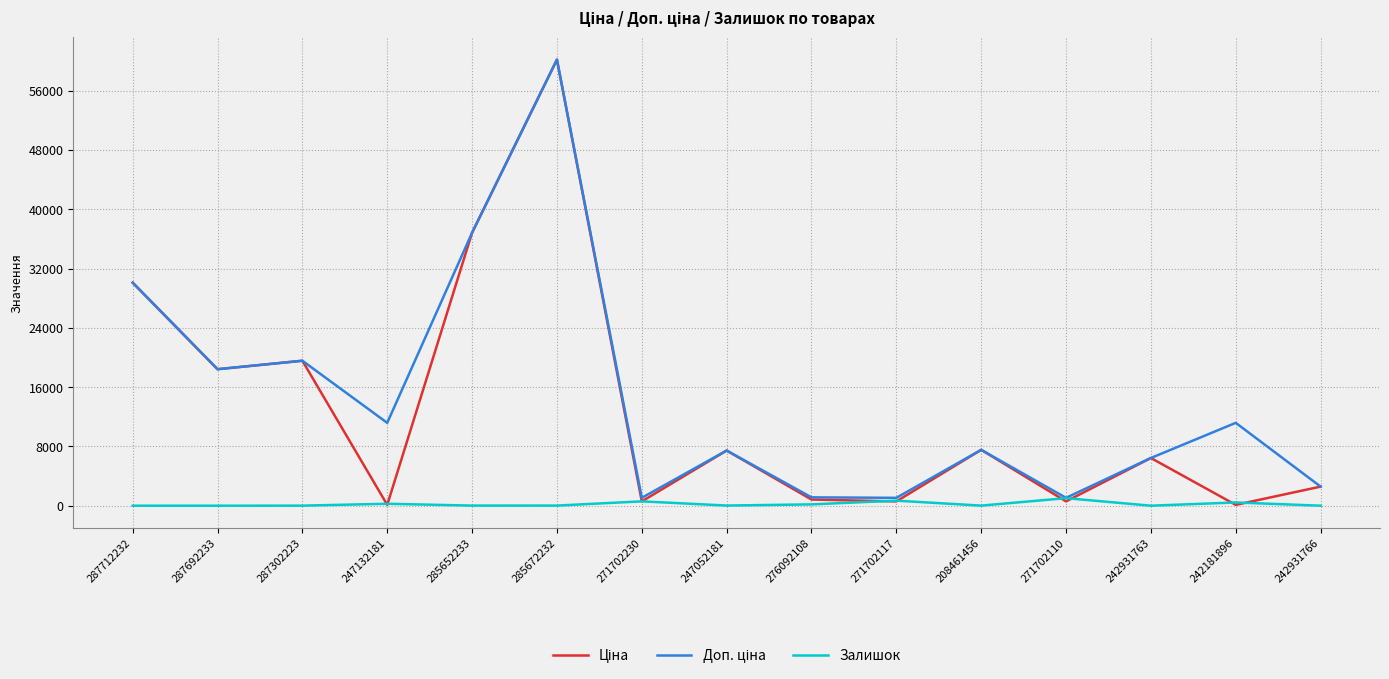

What is the greatest value displayed?

60205.6